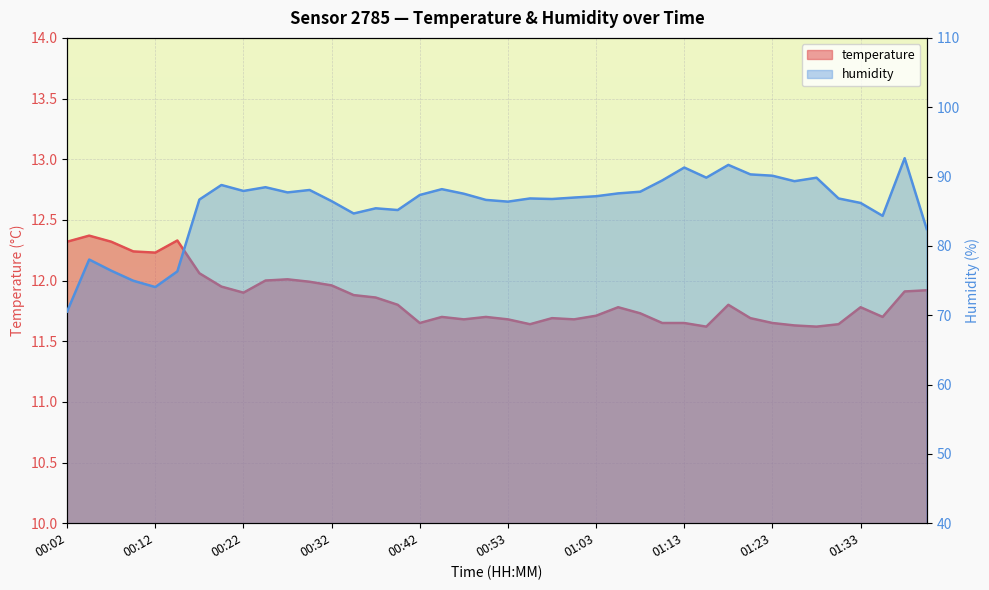

What is the total value across all series at 00:55?

98.5